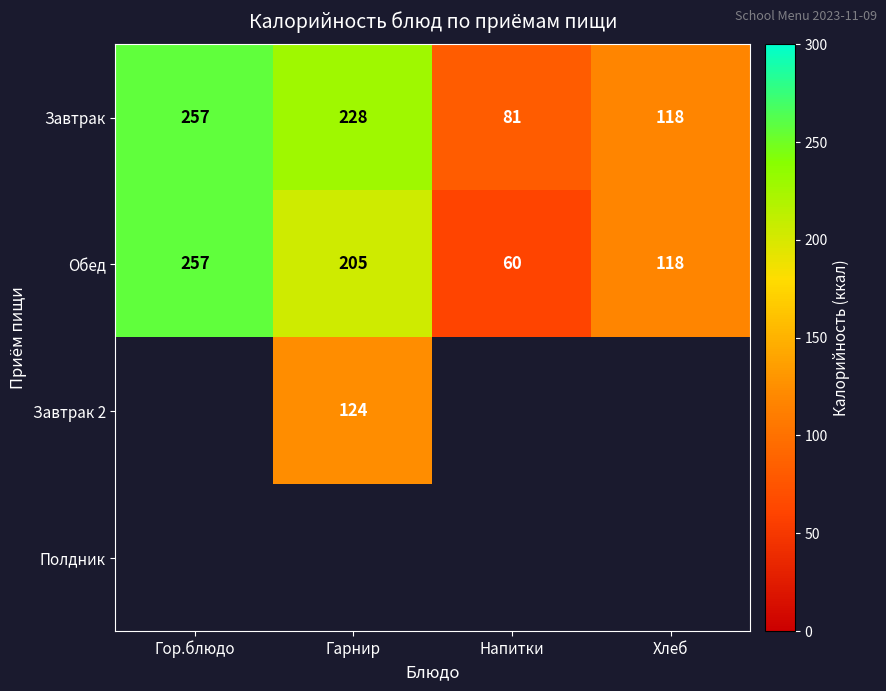

Which category has the highest value across all series?

Гор.блюдо